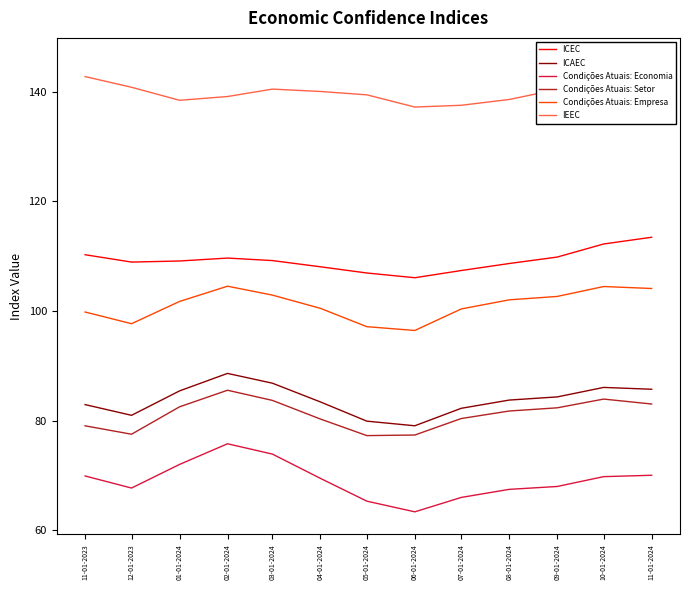

How many series are shown in this chart?

6